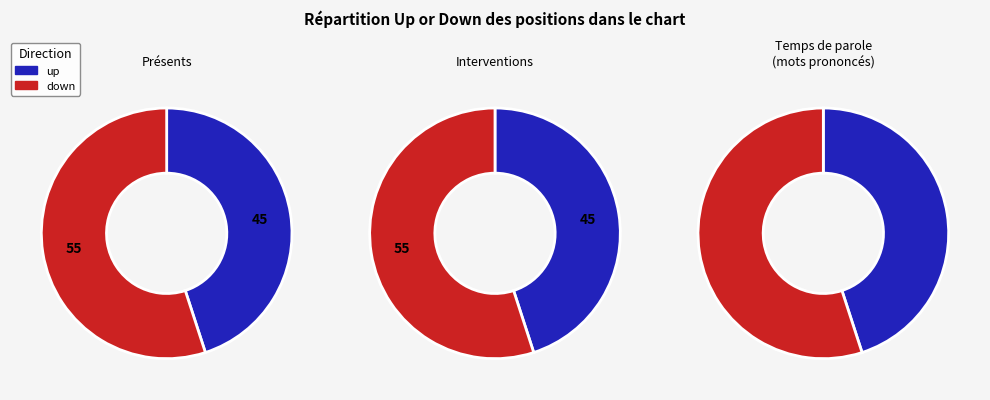

What percentage do up and down together represent?

100.0%